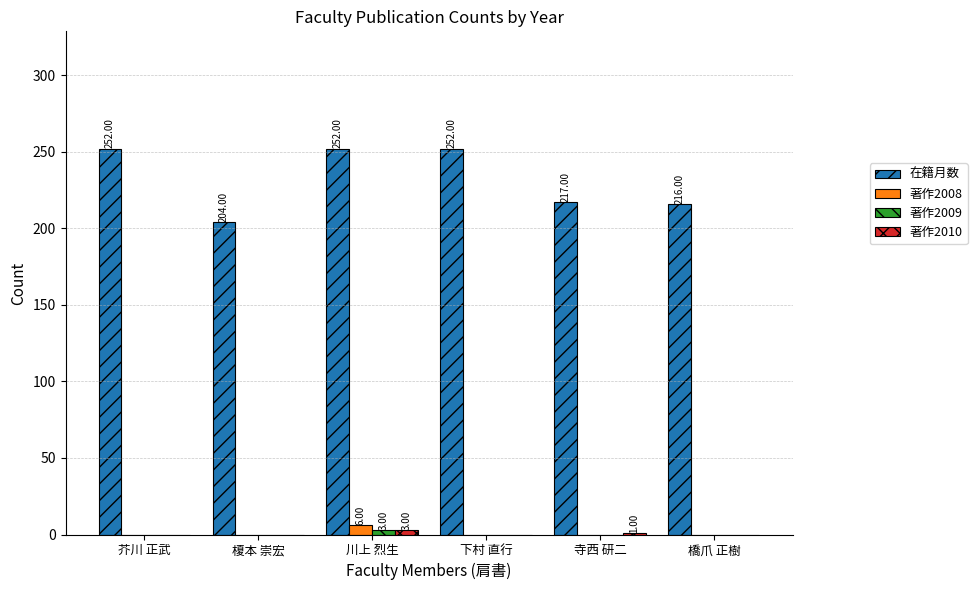

Are the bars grouped side by side (vs. stacked)?

Yes